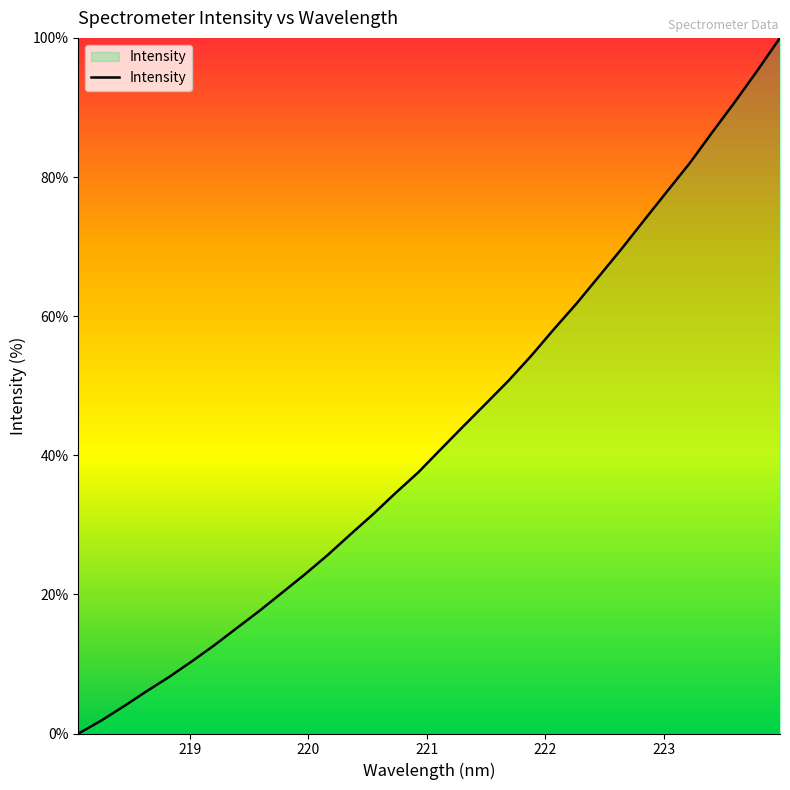

What is the difference between the maximum and minimum values?

100.0